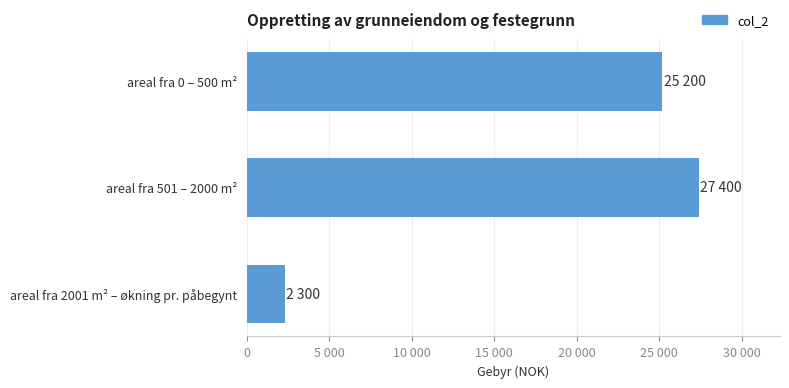

Does the chart contain any negative values?

No